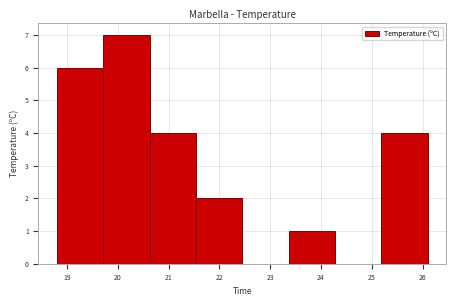

Reading left to right, list every bar in this chart as the range it spans on the x-axis followed by its height. Neither the bar edges nor the heights are printed on the chart, so give them approximately, as read against the axes.

18.8 to 19.7: 6
19.7 to 20.6: 7
20.6 to 21.5: 4
21.5 to 22.5: 2
22.5 to 23.4: 0
23.4 to 24.3: 1
24.3 to 25.2: 0
25.2 to 26.1: 4